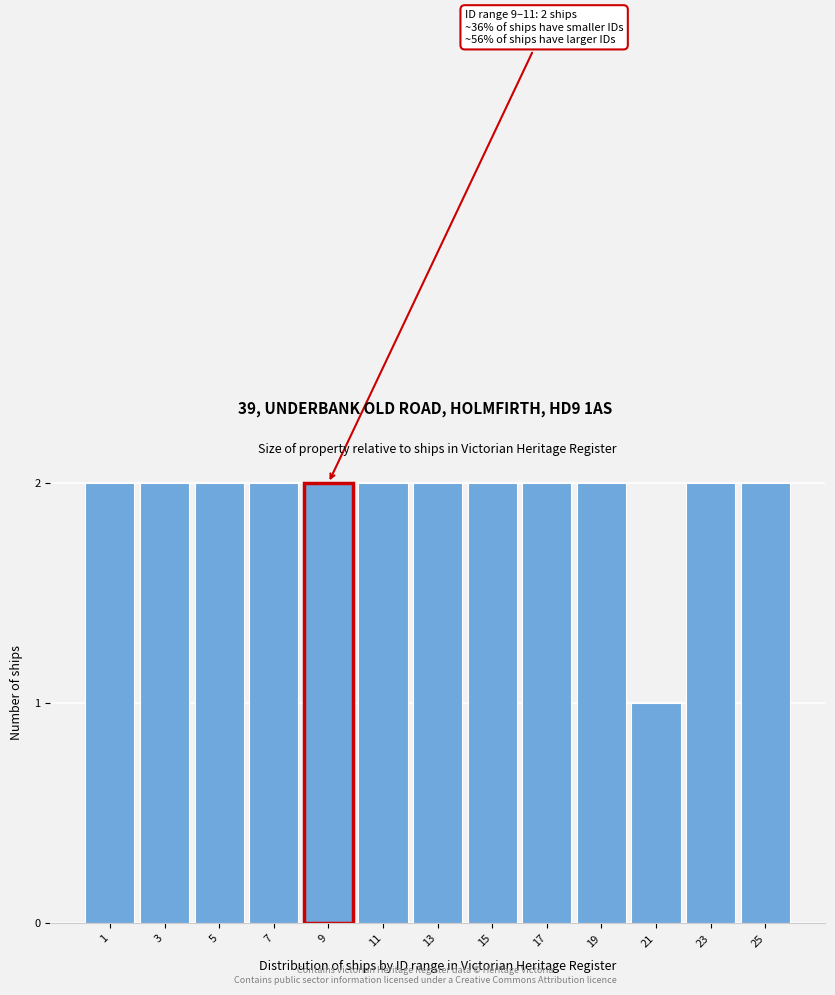

Reading left to right, what are all the values shown in this chart?

2	2	2	2	2	2	2	2	2	2	1	2	2